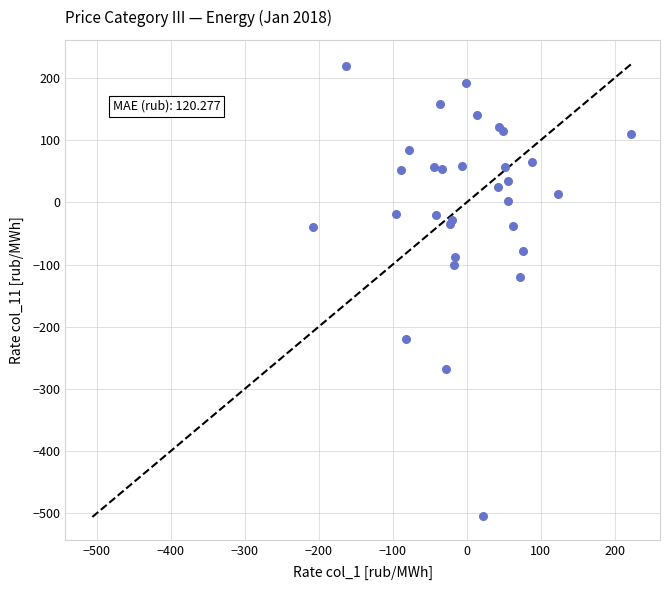

What Y value in the scatter plot is closest to -142?

-120.4